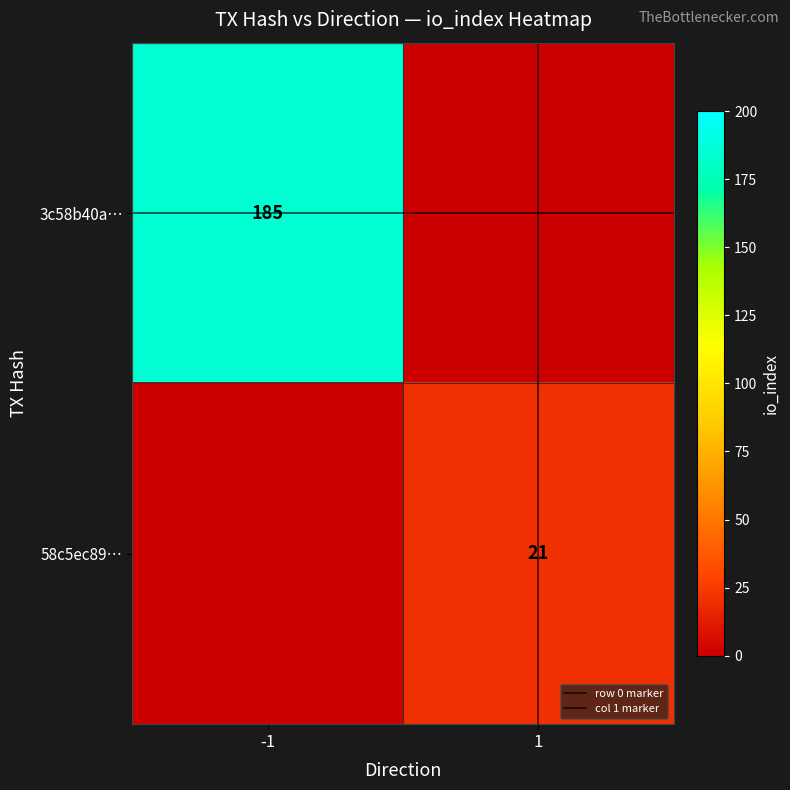

Which series has the largest range (max minus min)?

3c58b40a…